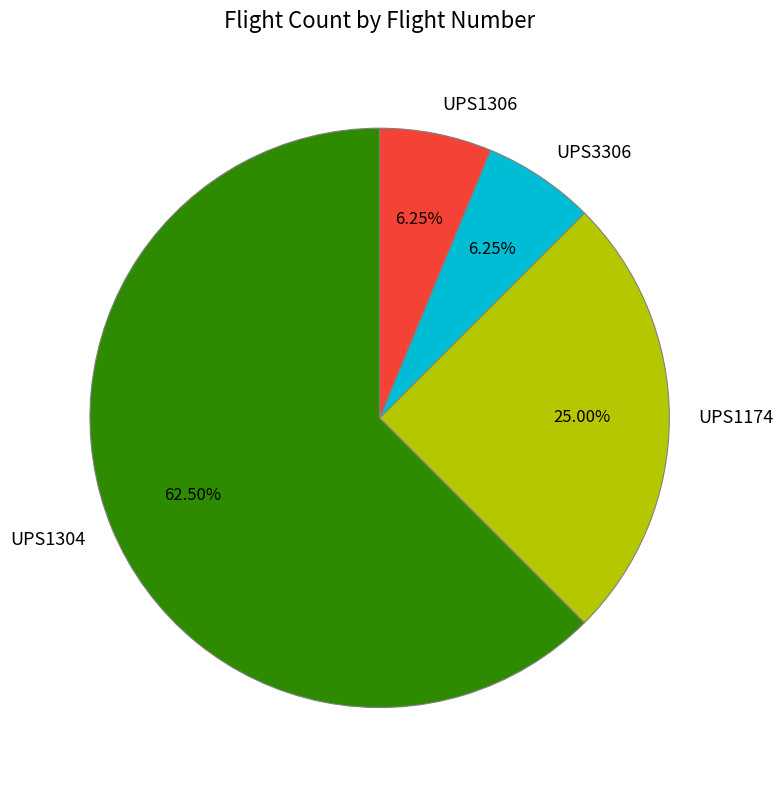

To the nearest percent, what is the average slice percentage?

25%